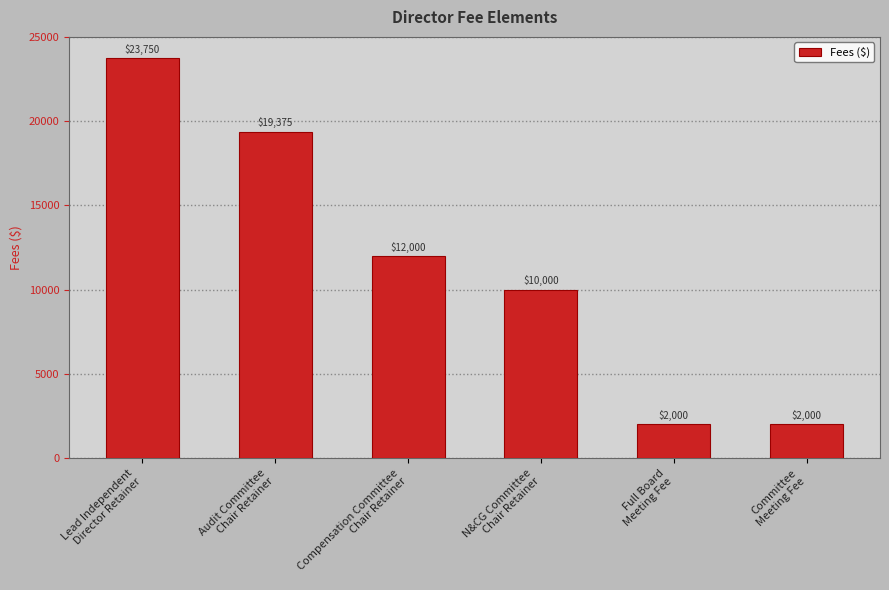

What is the label of the 2nd bar from the left?

Audit Committee
Chair Retainer